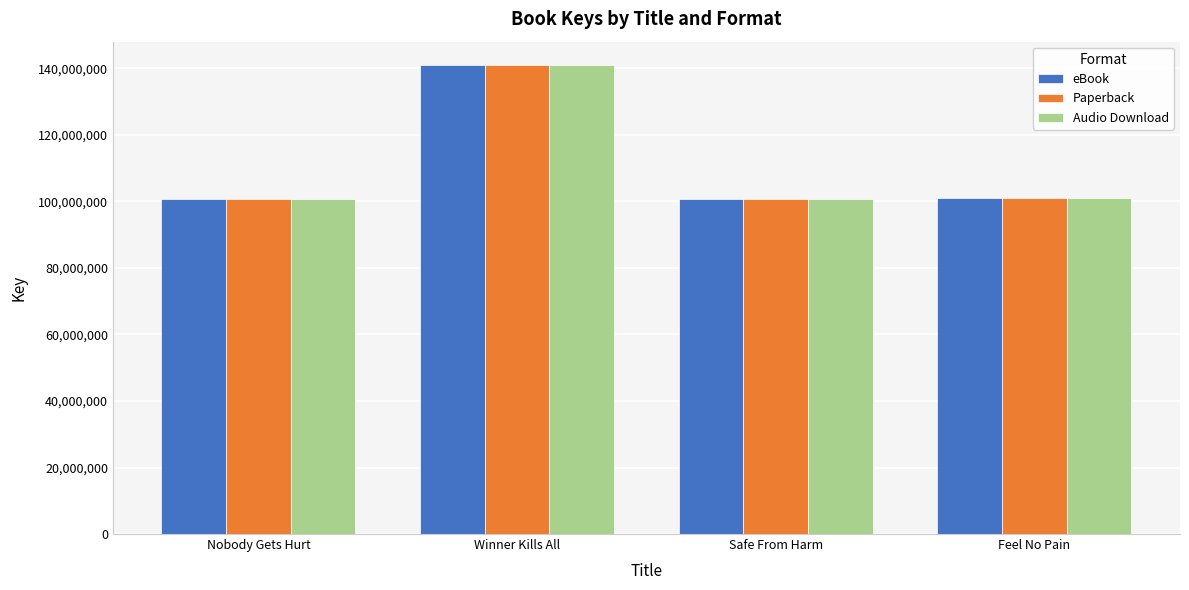

Is it true that Audio Download equals 100662729 at Nobody Gets Hurt?

True